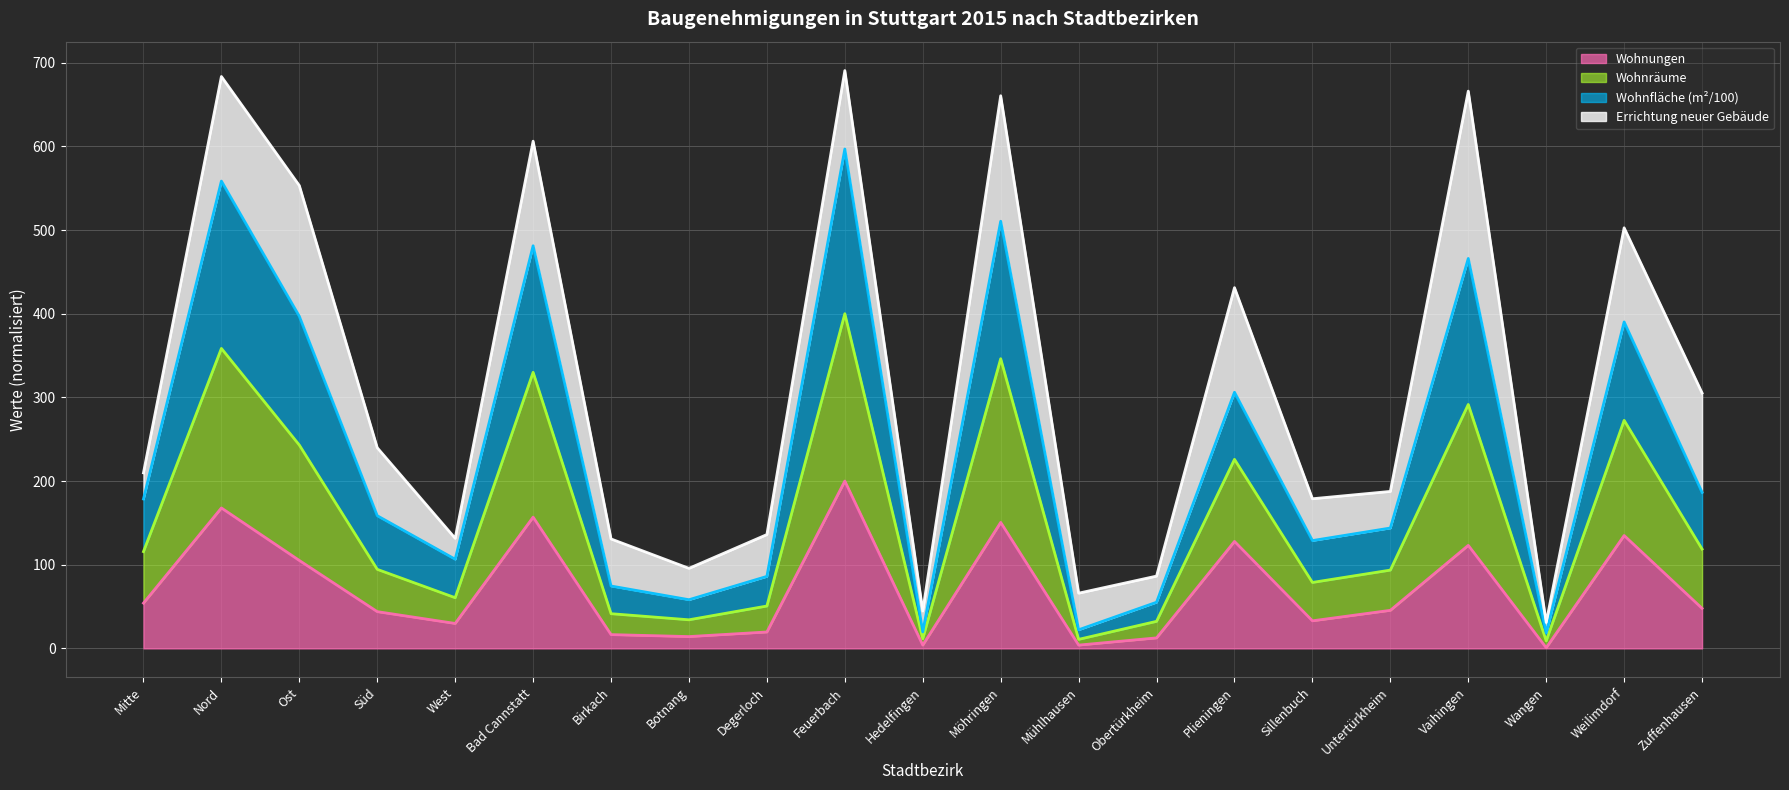

At how many categories does at least one series exceed 633?

4